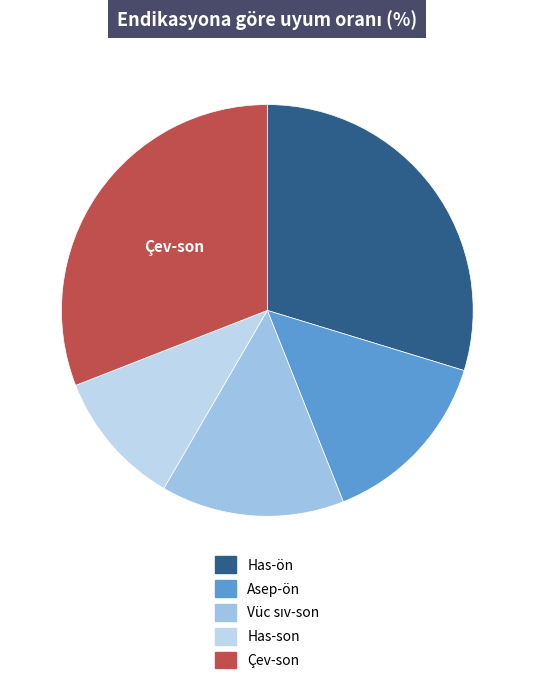

Which category has the smallest portion of the pie?

Has-son